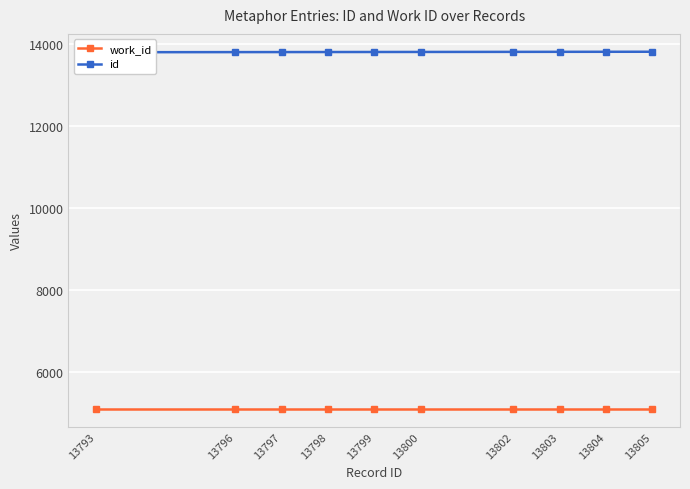

The value of work_id at 13802 is 5106. True or false?

True